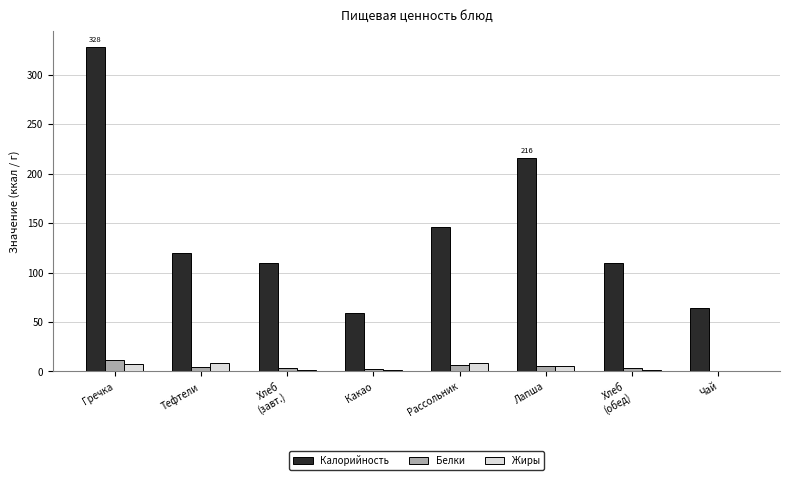

What are all the series names shown in the legend?

Калорийность, Белки, Жиры